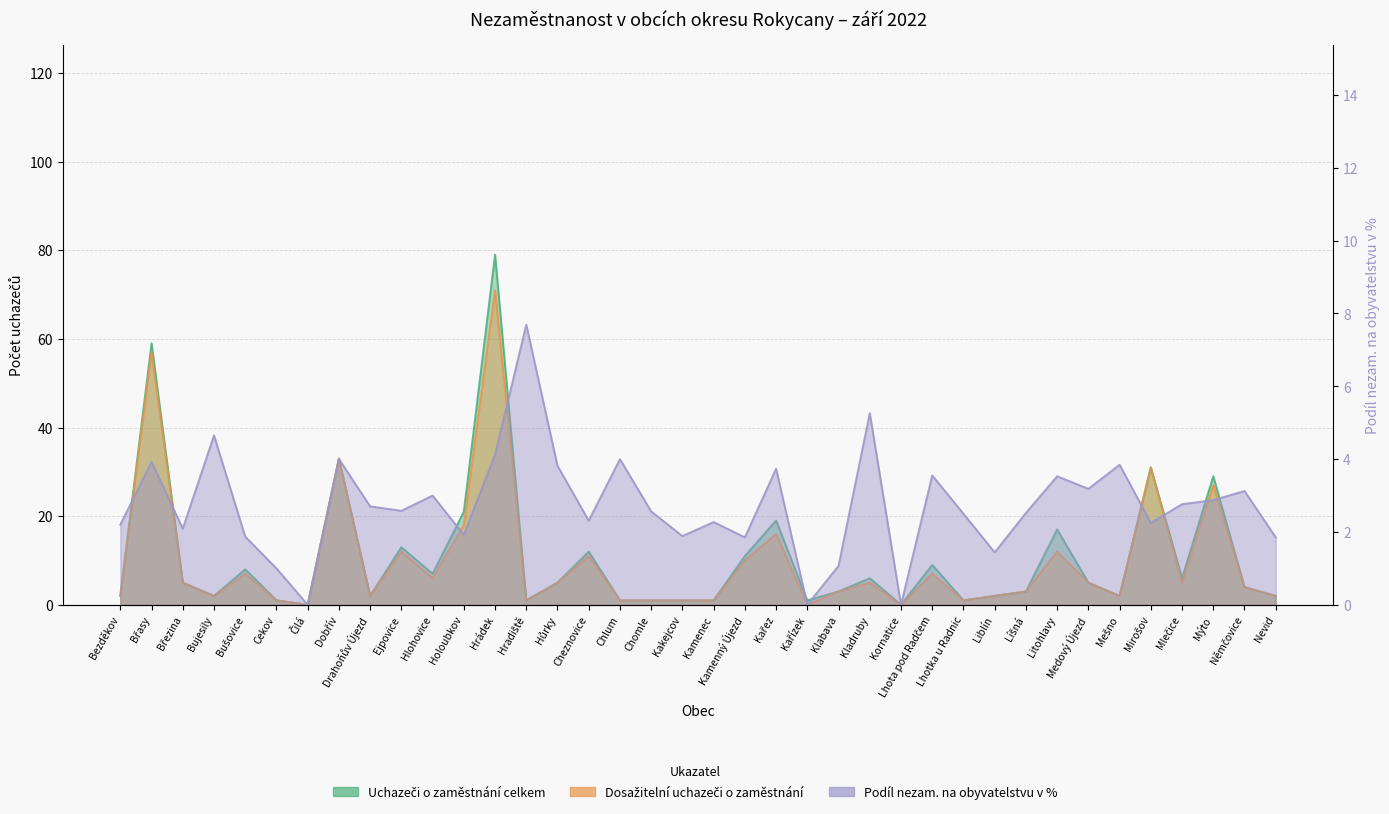

Where is the first local maximum for Podíl nezam. na obyvatelstvu v %?

Břasy